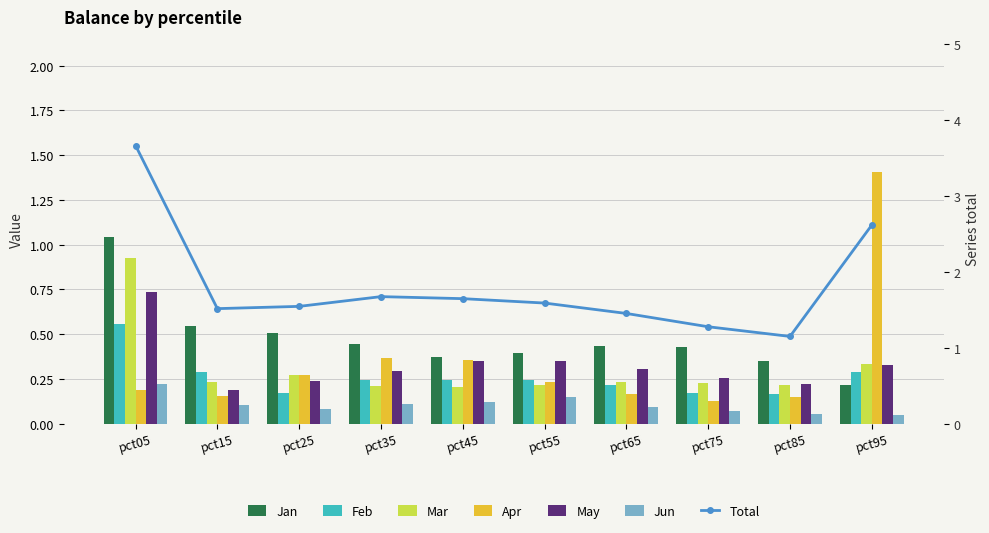

List the series in order of their peak value, lowest first.

Jun, Feb, May, Mar, Jan, Apr